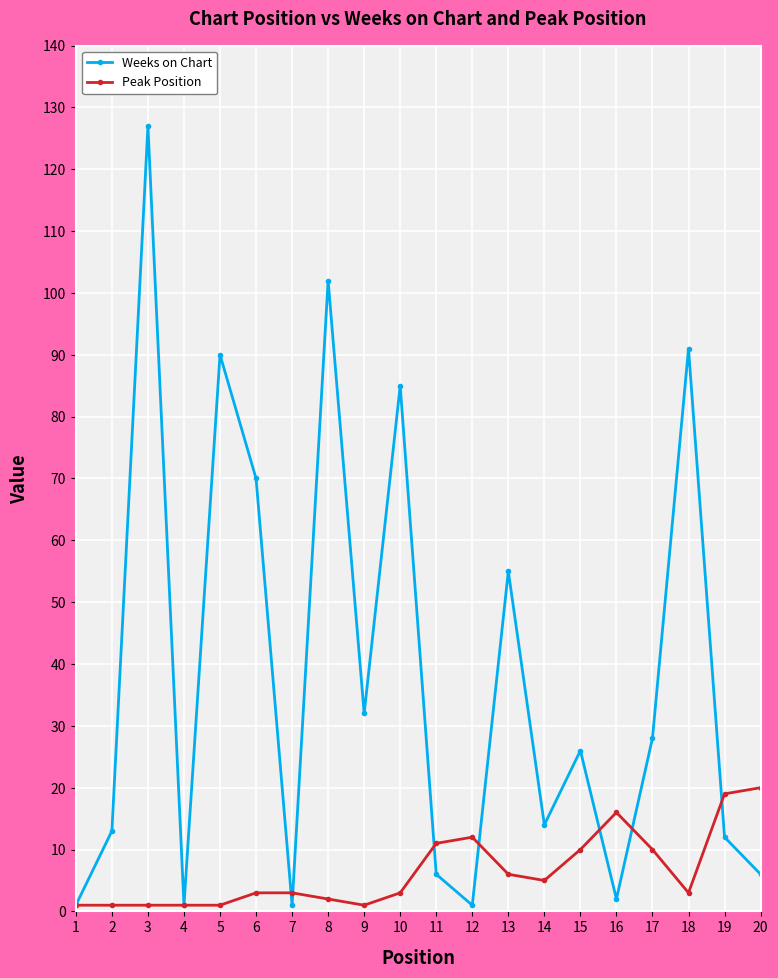

True or false: Weeks on Chart has more than 1 points higher than both neighbors.

True